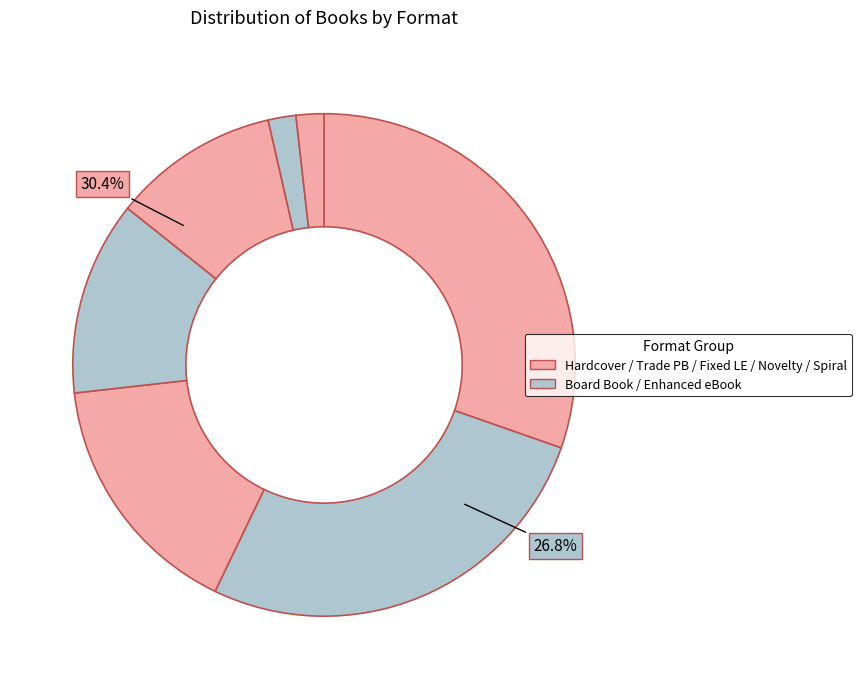

Is Fixed Layout eBook the majority of the pie?

No